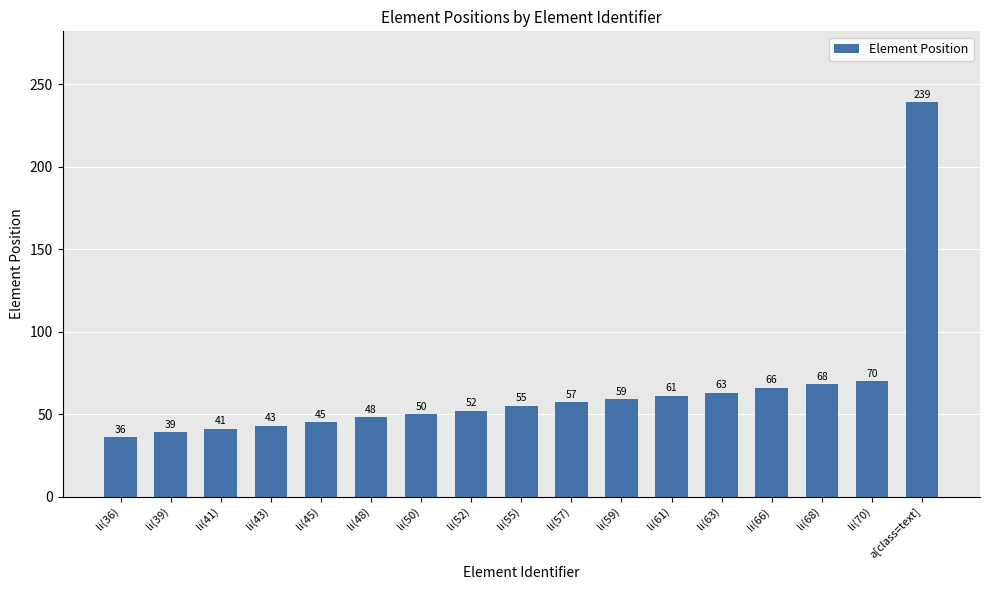

Reading right to left, transcribe all the data shown in this chart.

a[class=text]=239	li(70)=70	li(68)=68	li(66)=66	li(63)=63	li(61)=61	li(59)=59	li(57)=57	li(55)=55	li(52)=52	li(50)=50	li(48)=48	li(45)=45	li(43)=43	li(41)=41	li(39)=39	li(36)=36